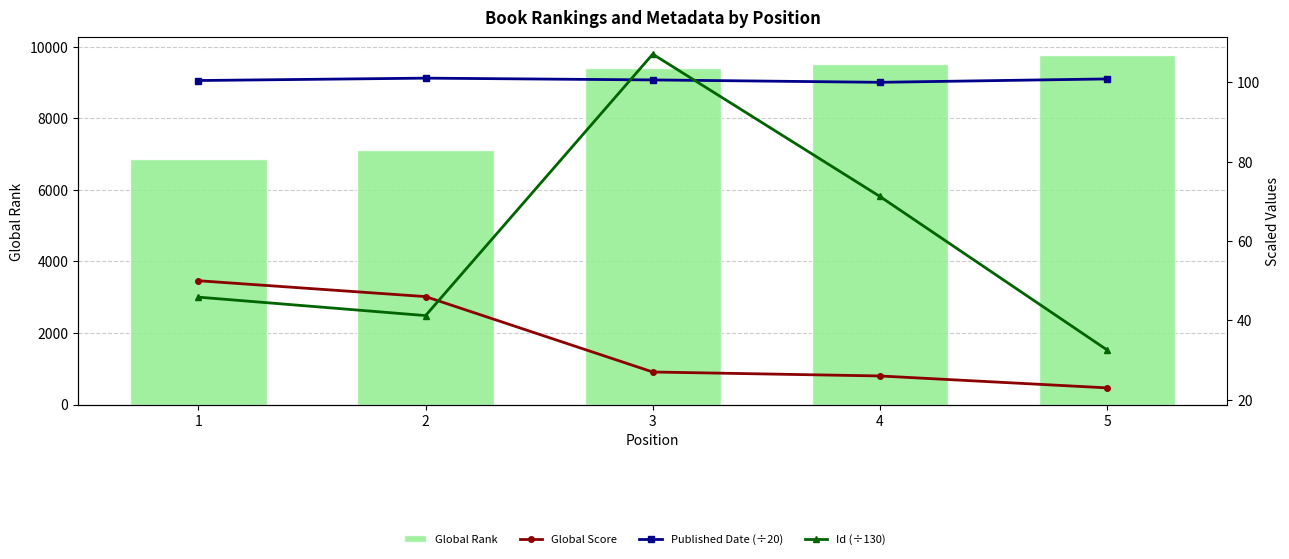

Which has a higher value, 5 or 1?

5